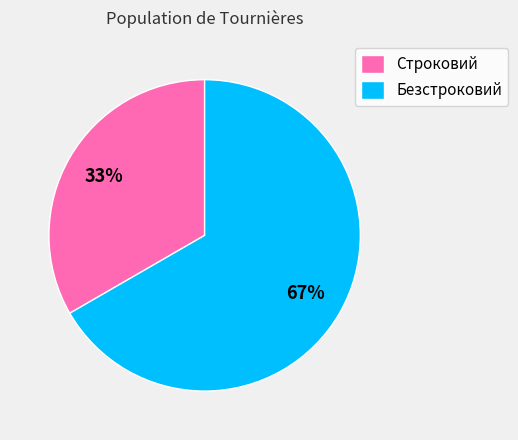

To the nearest percent, what is the average slice percentage?

50%